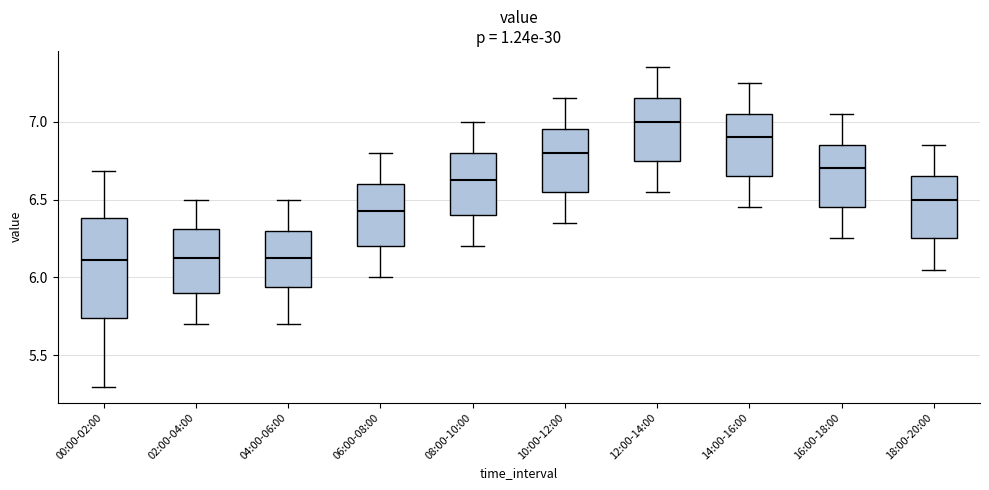

Where is the lower edge of the box for 06:00-08:00 on the y-axis? The values are not printed on the chart, so give them approximately, as read against the axis.

6.20